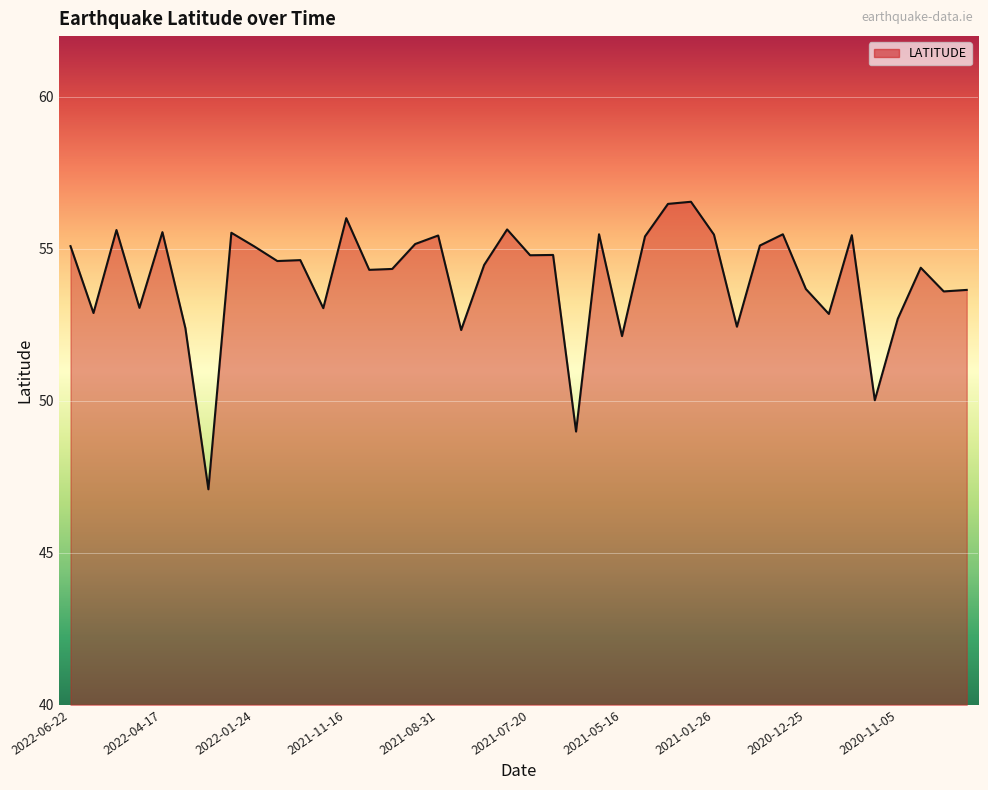

What is the minimum value shown in the chart?

47.1